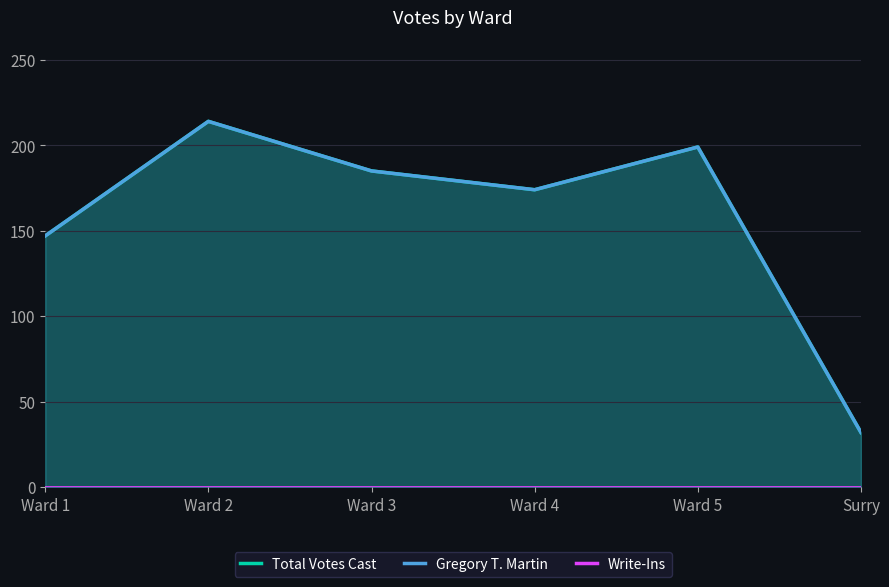

Is the value of Gregory T. Martin at Ward 1 greater than the value of Total Votes Cast at Surry?

Yes